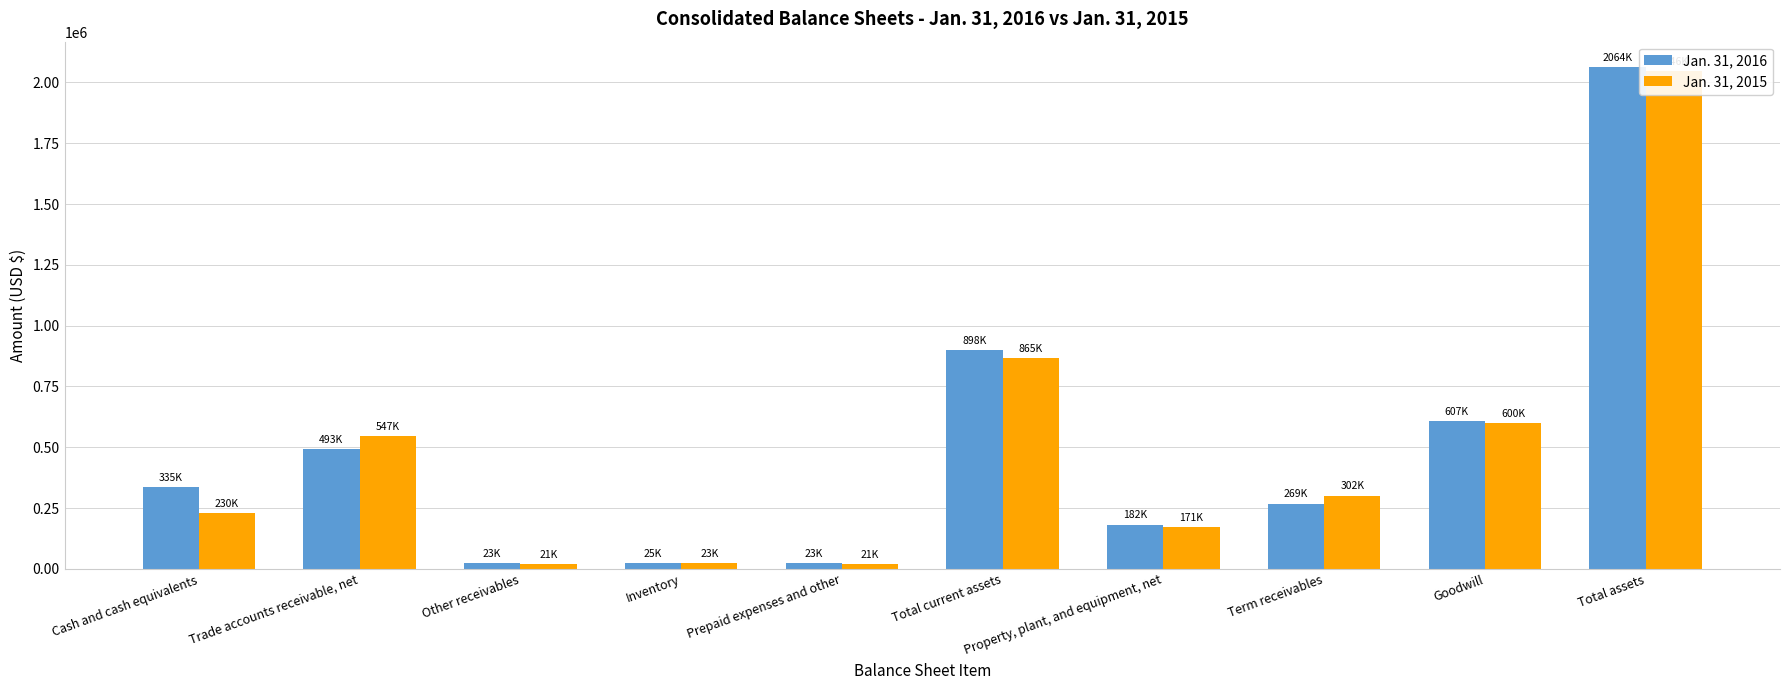

Reading right to left, list all the values displayed in this chart.

Jan. 31, 2016: 2064364	606842	268657	182092	898467	22550	24762	23120	493209	334826
Jan. 31, 2015: 2046008	599929	301862	170737	865294	21405	22512	20984	546622	230281